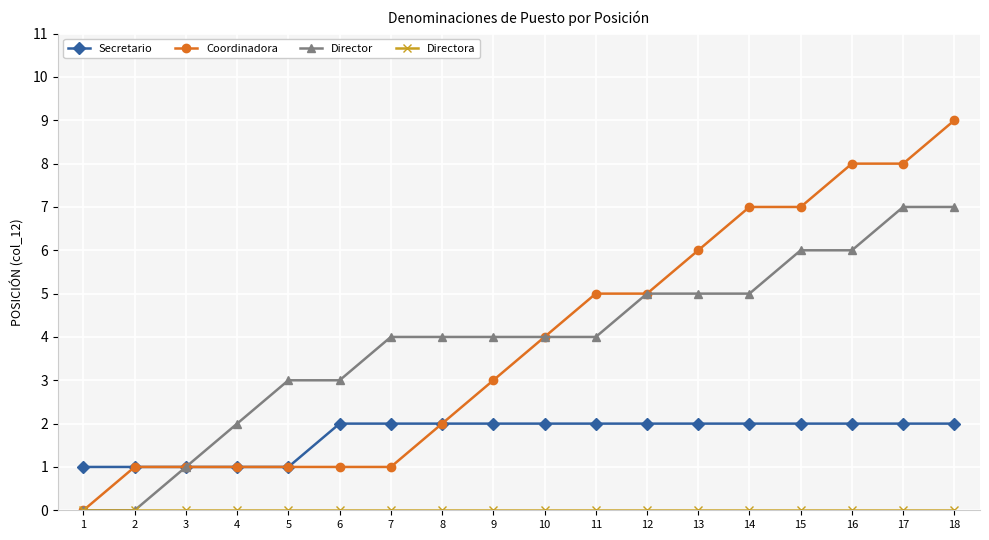

What is the difference between the Coordinadora values at 12 and 15?

2